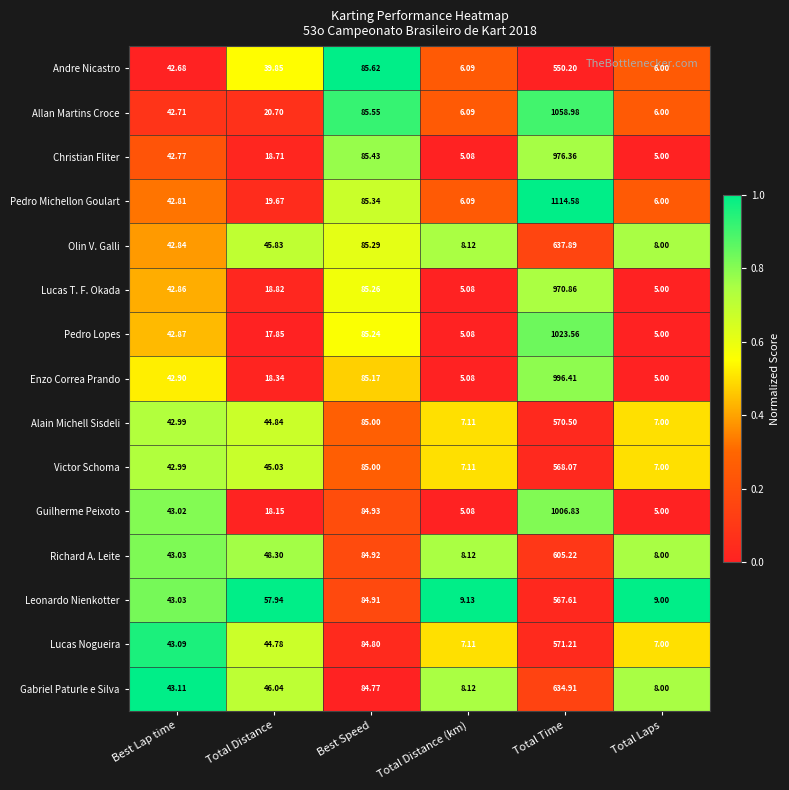

At which category does the chart reach its peak across all series?

Total Time